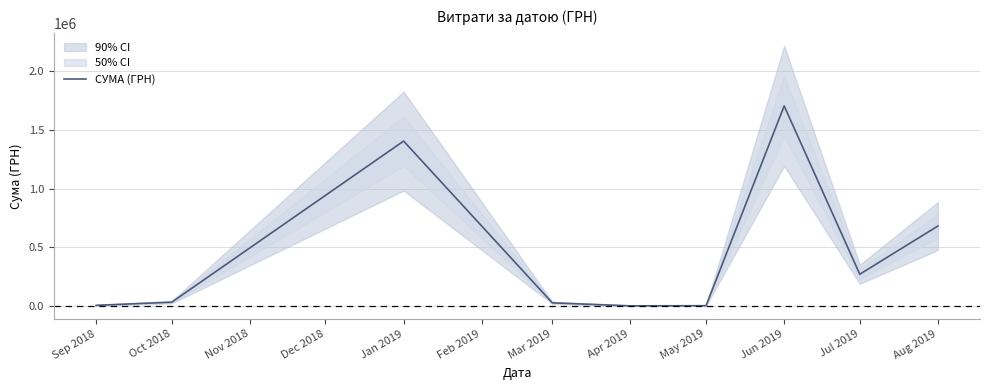

What is the sum of all values?

4138113.3